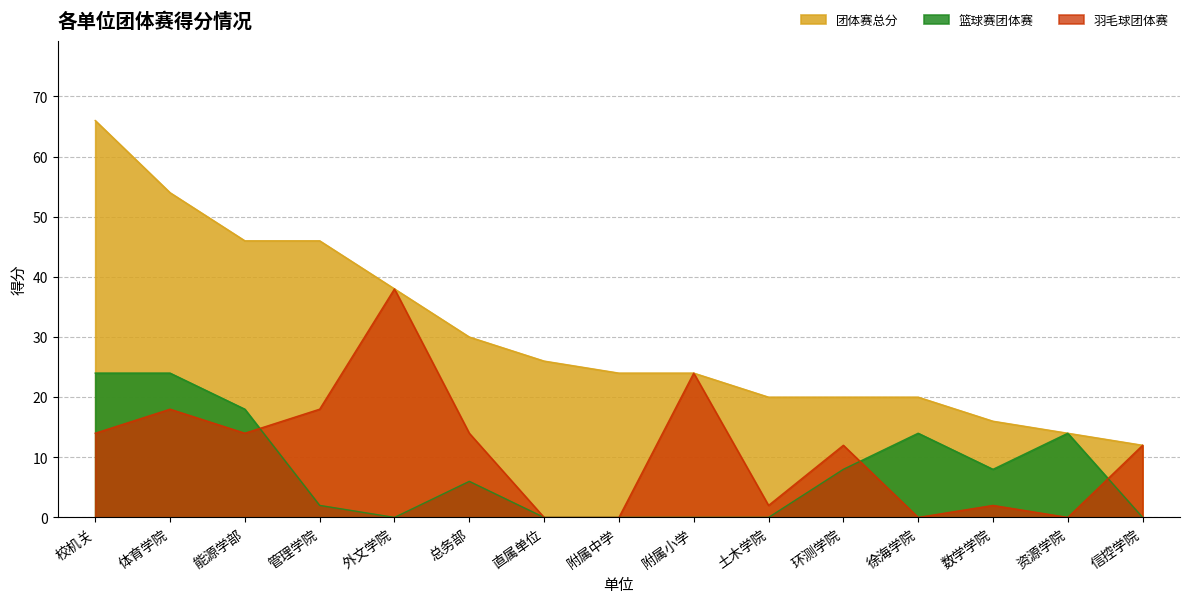

True or false: 羽毛球团体赛 and 团体赛总分 intersect in this chart.

False